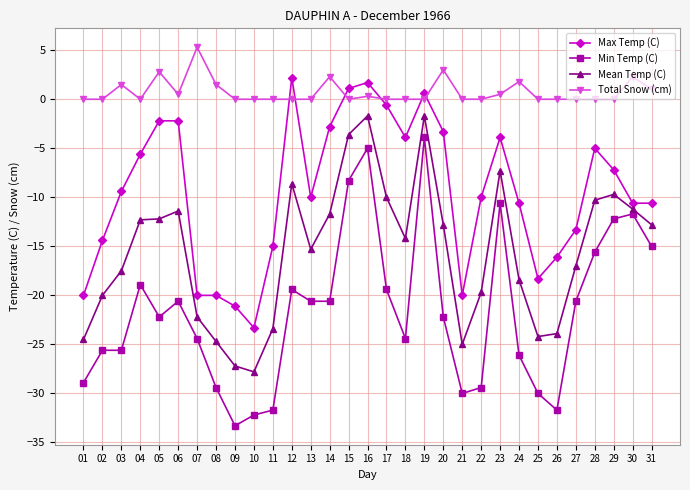

How many values in the Min Temp (C) series exceed -22?

15